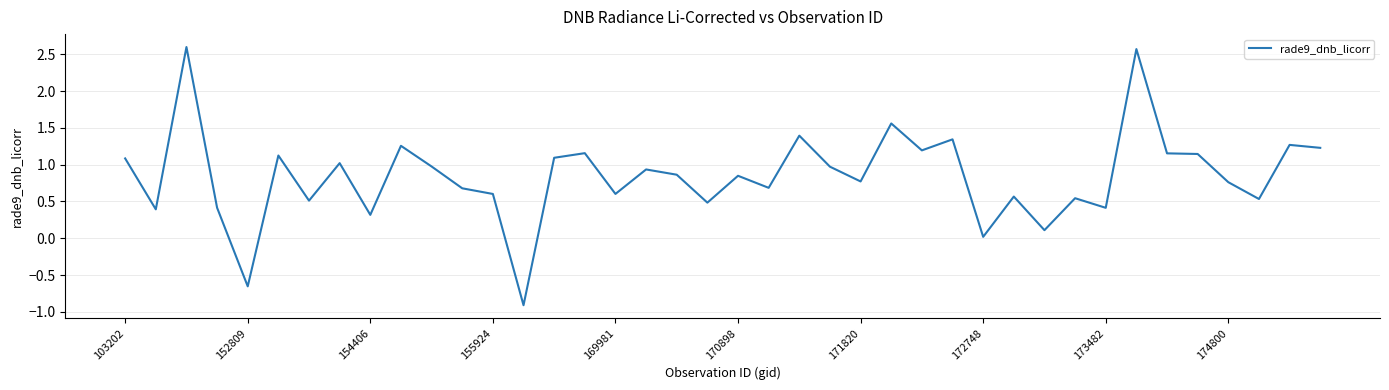

What is the difference between the second highest and second lowest values?

3.2